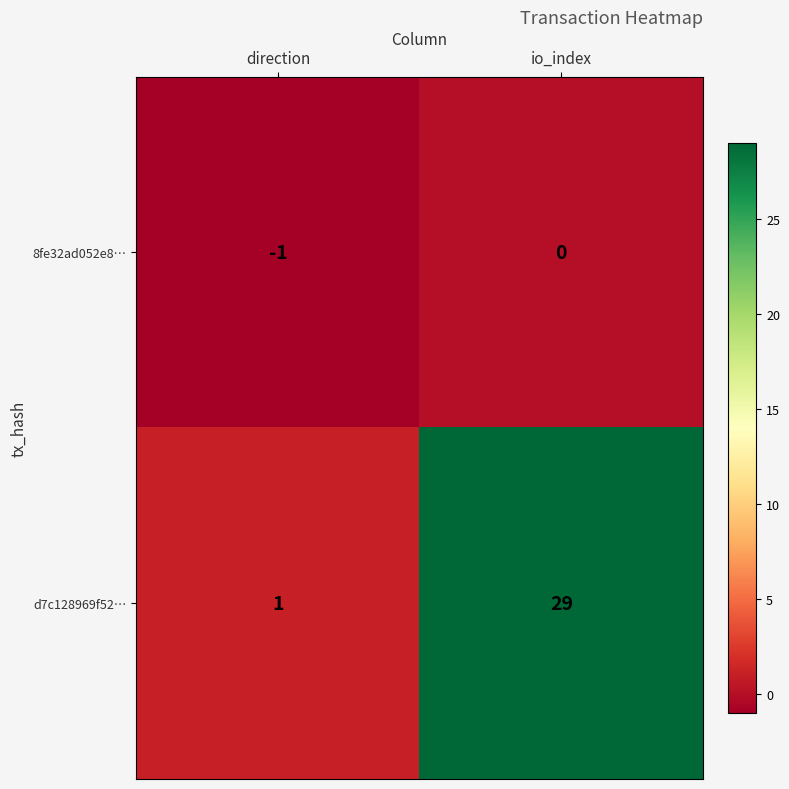

Rank the series at io_index from highest to lowest value.

d7c128969f52…, 8fe32ad052e8…